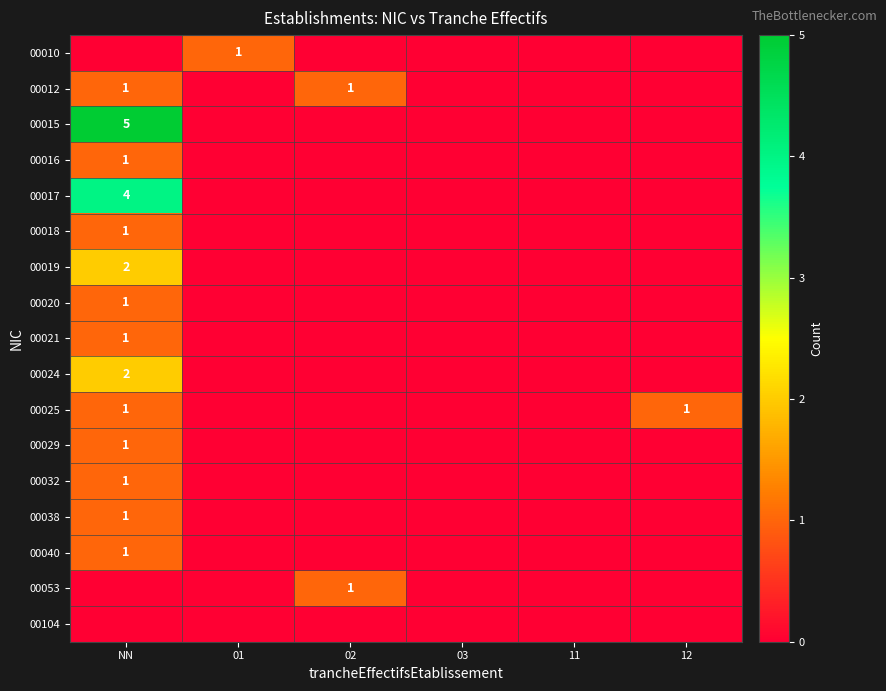

Is it true that 00029 equals 1 at NN?

True